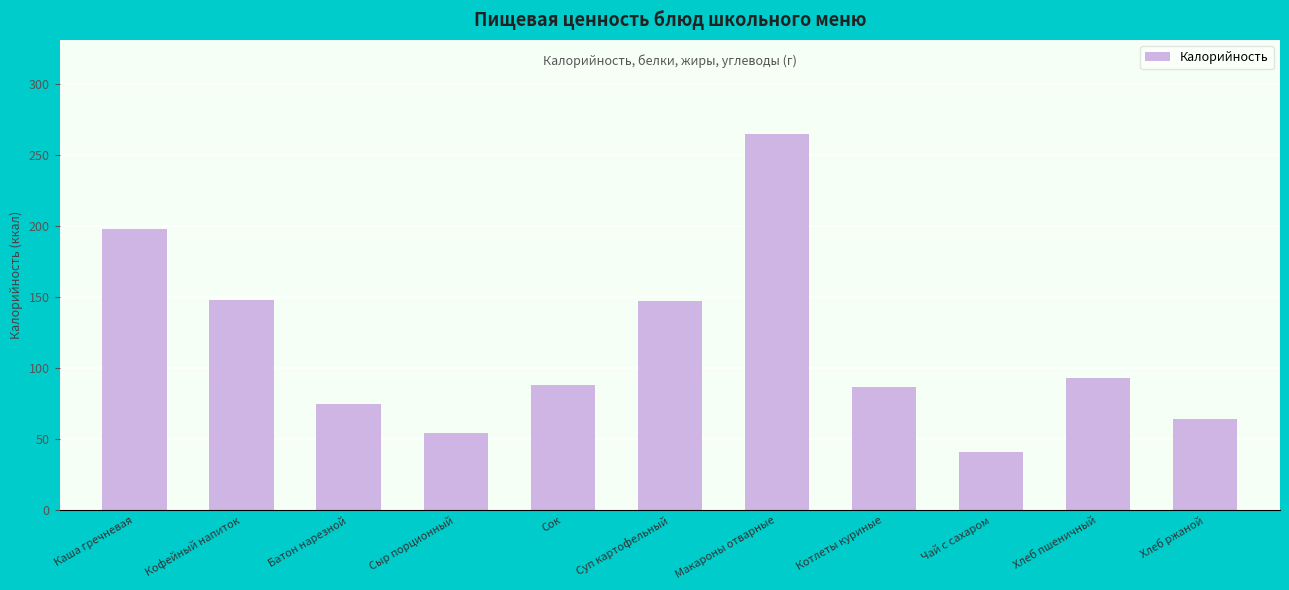

What is the difference between the values at Суп картофельный and Батон нарезной?

72.0